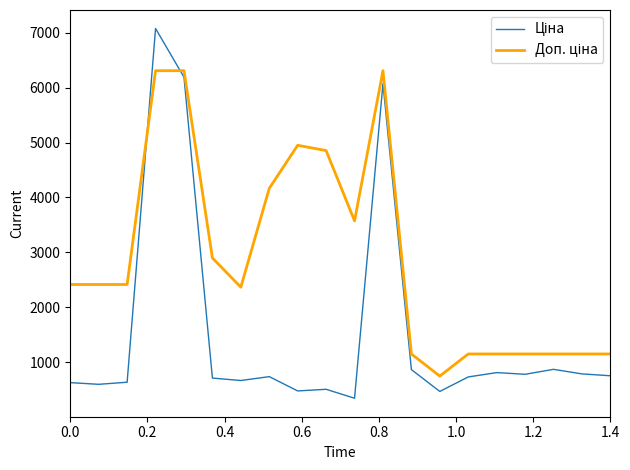

What is the maximum value shown in the chart?

7077.4